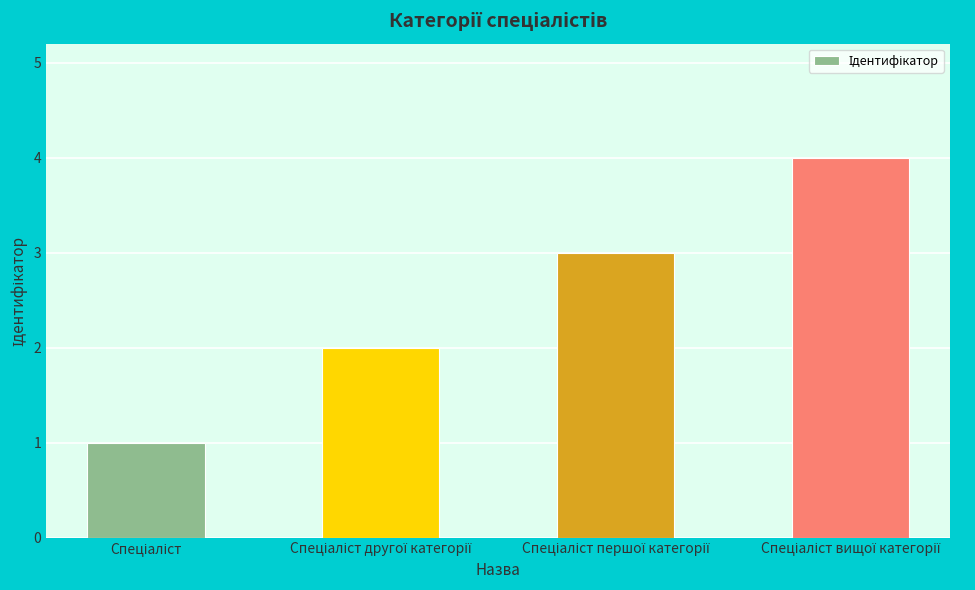

What is the difference between the second highest and minimum values?

2